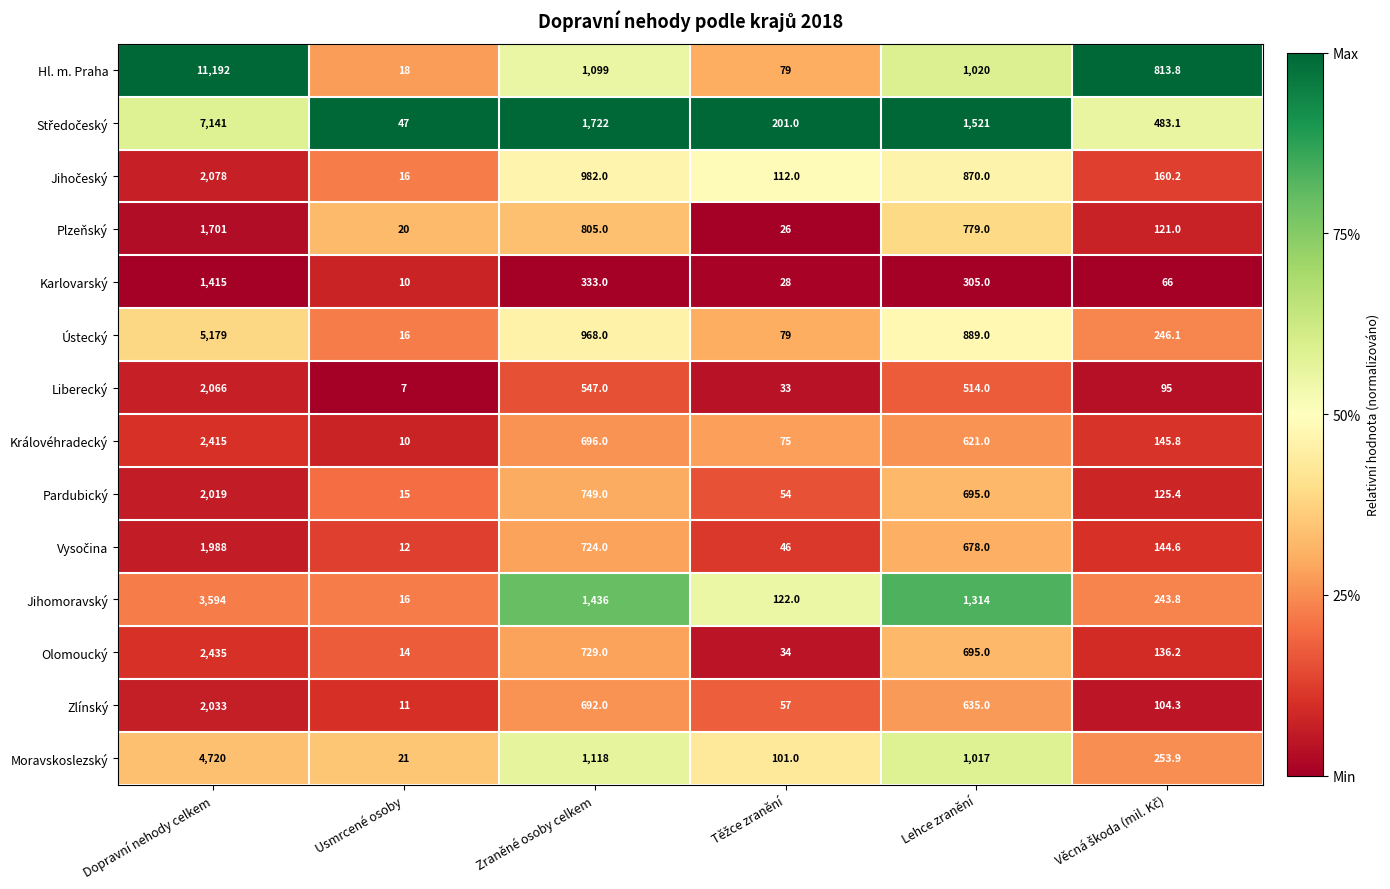

At which category is the sum across all series the highest?

Dopravní nehody celkem